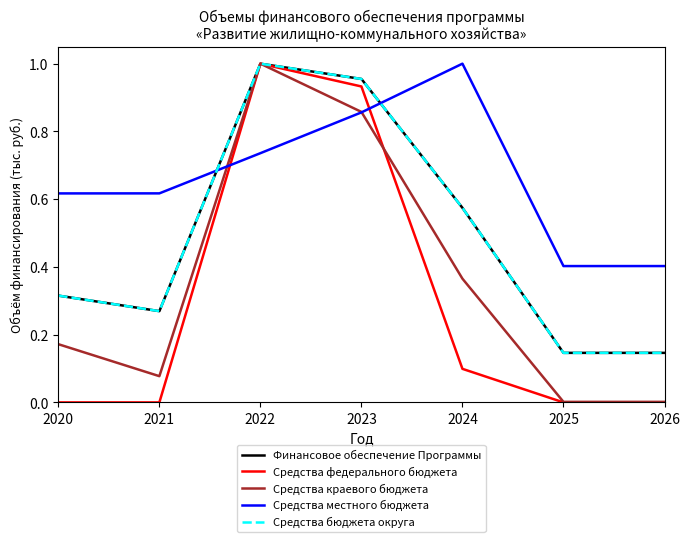

Which label corresponds to the largest value in the chart?

2022